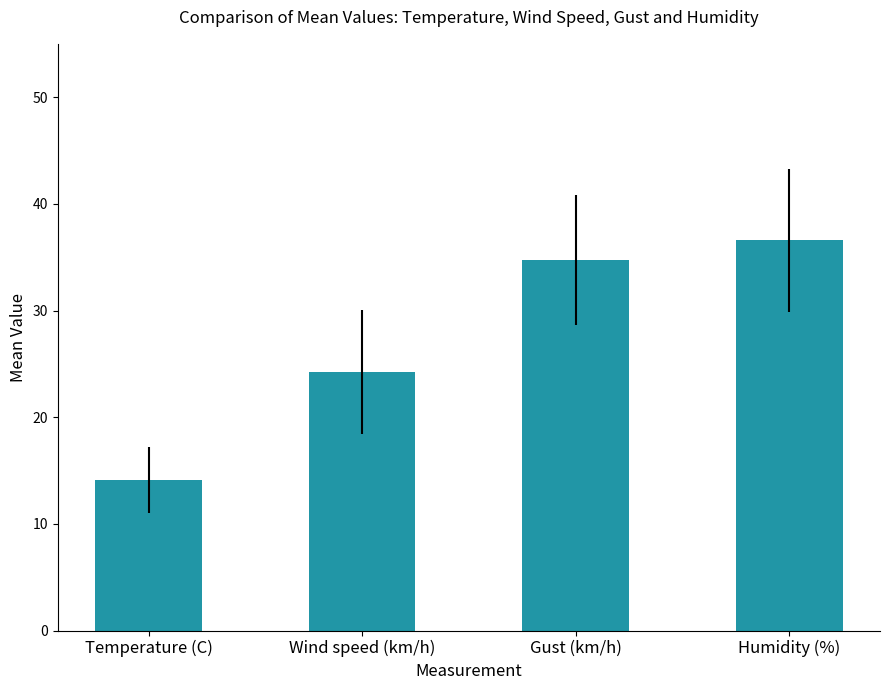

The chart shows a value of 36.6 at Humidity (%). True or false?

True